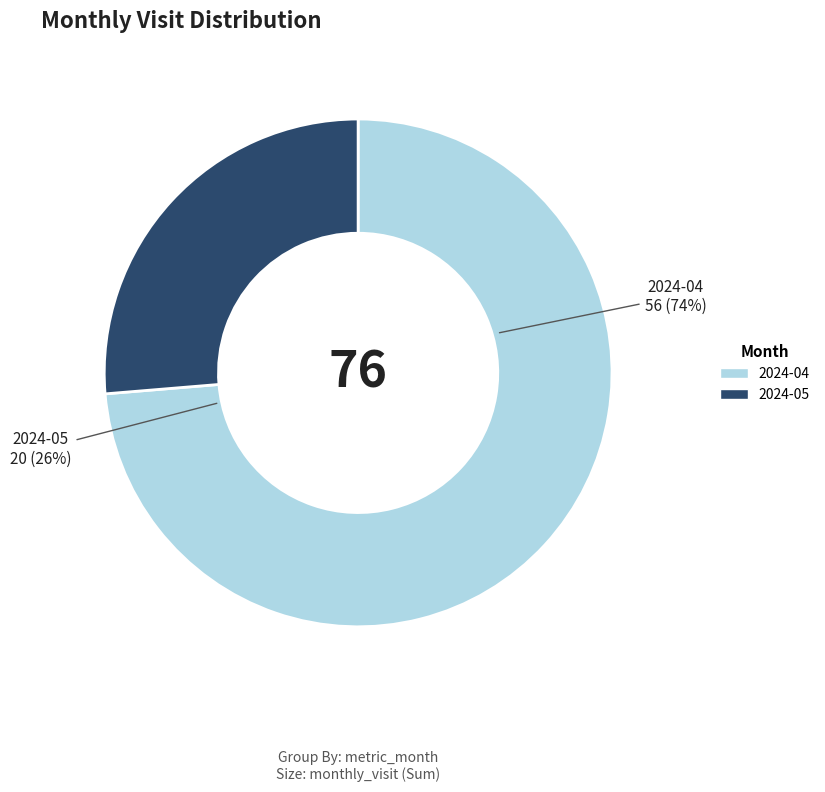

Which slice is the largest?

2024-04